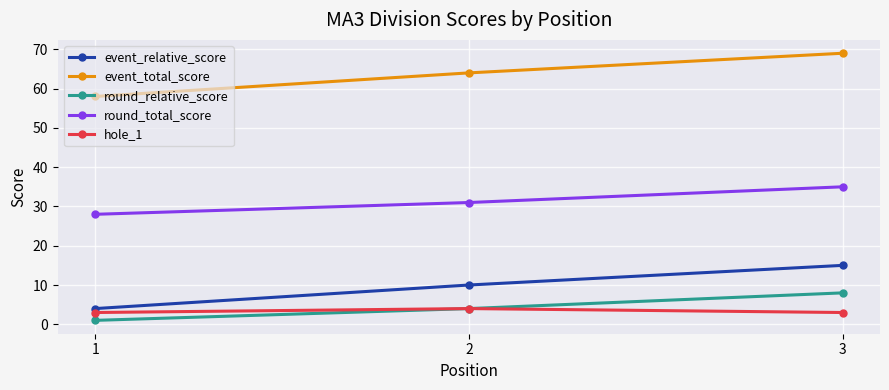

At which label is event_relative_score closest to 9?

2